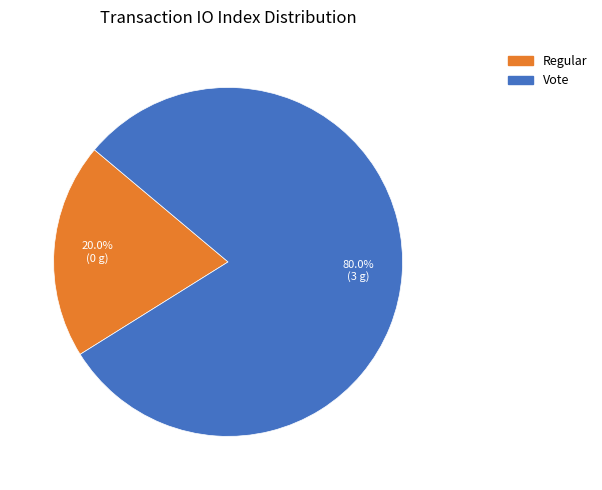

To the nearest percent, what portion does Vote represent?

80%